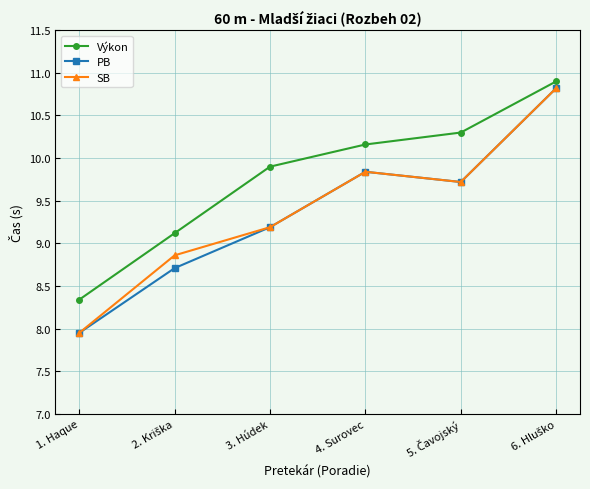

What is the difference between the second highest and minimum values in the Výkon series?

2.0